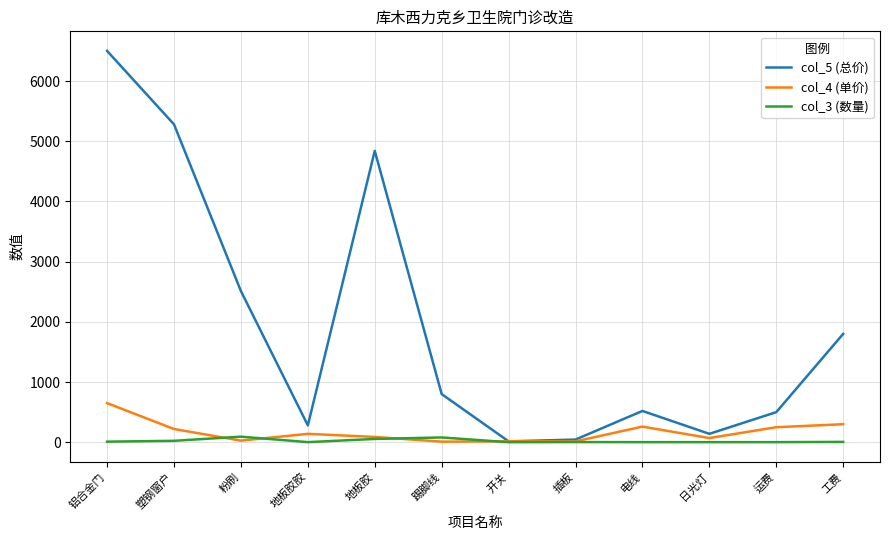

Is it true that col_5 (总价) equals 7660 at 地板胶?

False